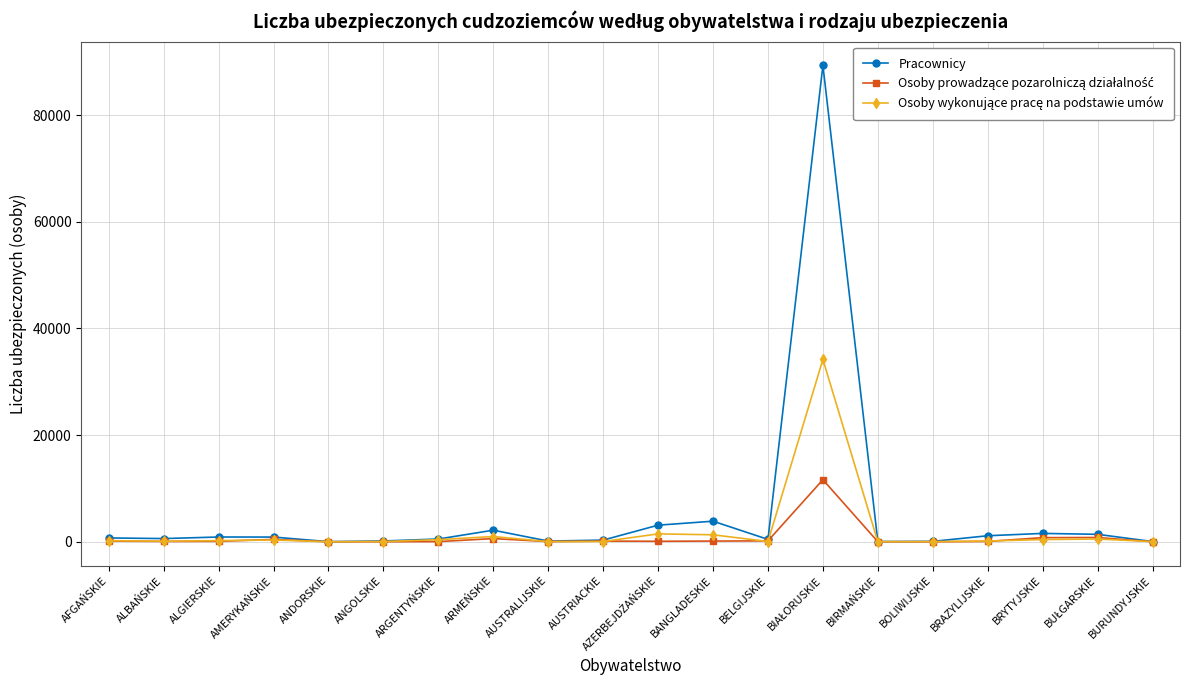

What is the label of the 17th point from the left?

BRAZYLIJSKIE